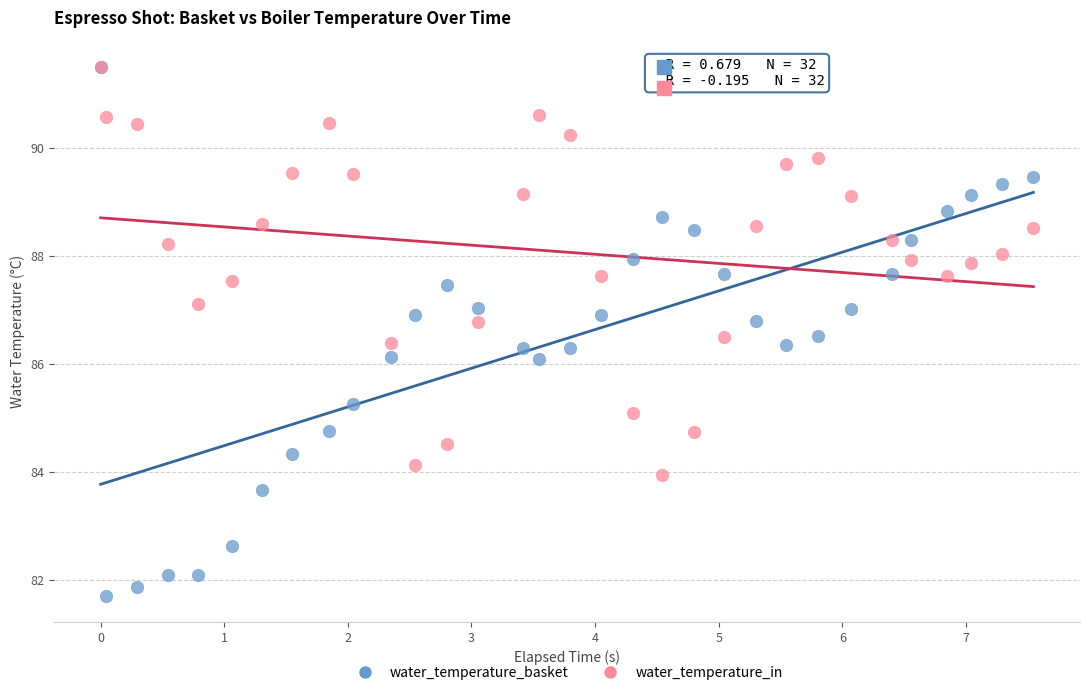

What are all the series names shown in the legend?

water_temperature_basket, water_temperature_in